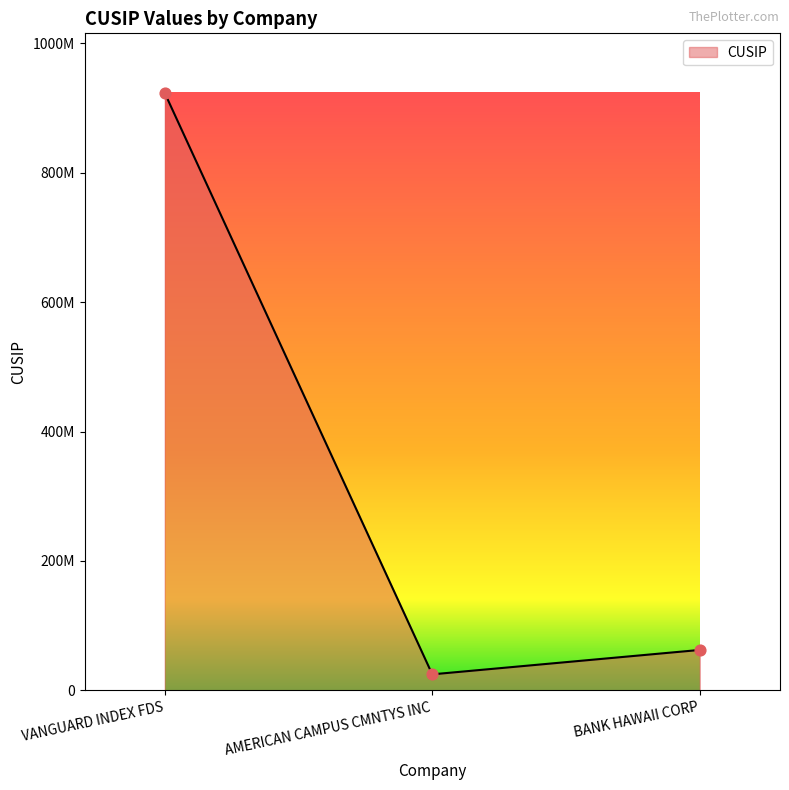

Between AMERICAN CAMPUS CMNTYS INC and VANGUARD INDEX FDS, which is larger?

VANGUARD INDEX FDS